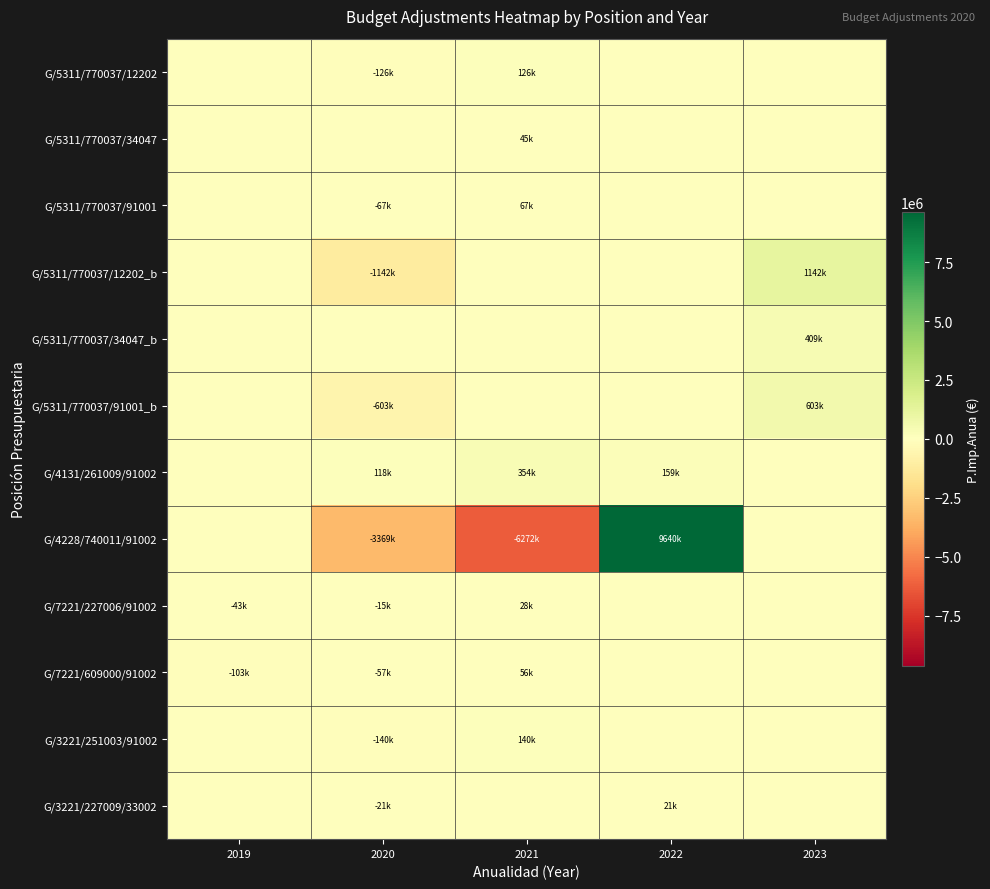

What is the greatest value displayed?

9640173.5